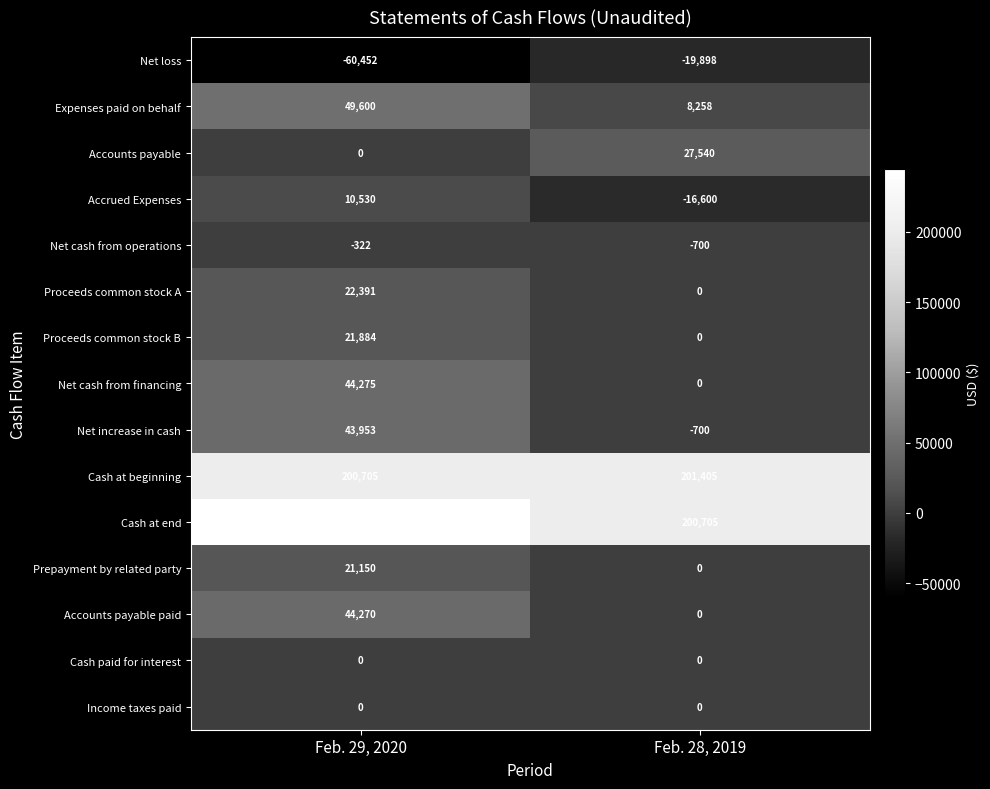

Is it true that Accounts payable paid equals 0 at Feb. 28, 2019?

True